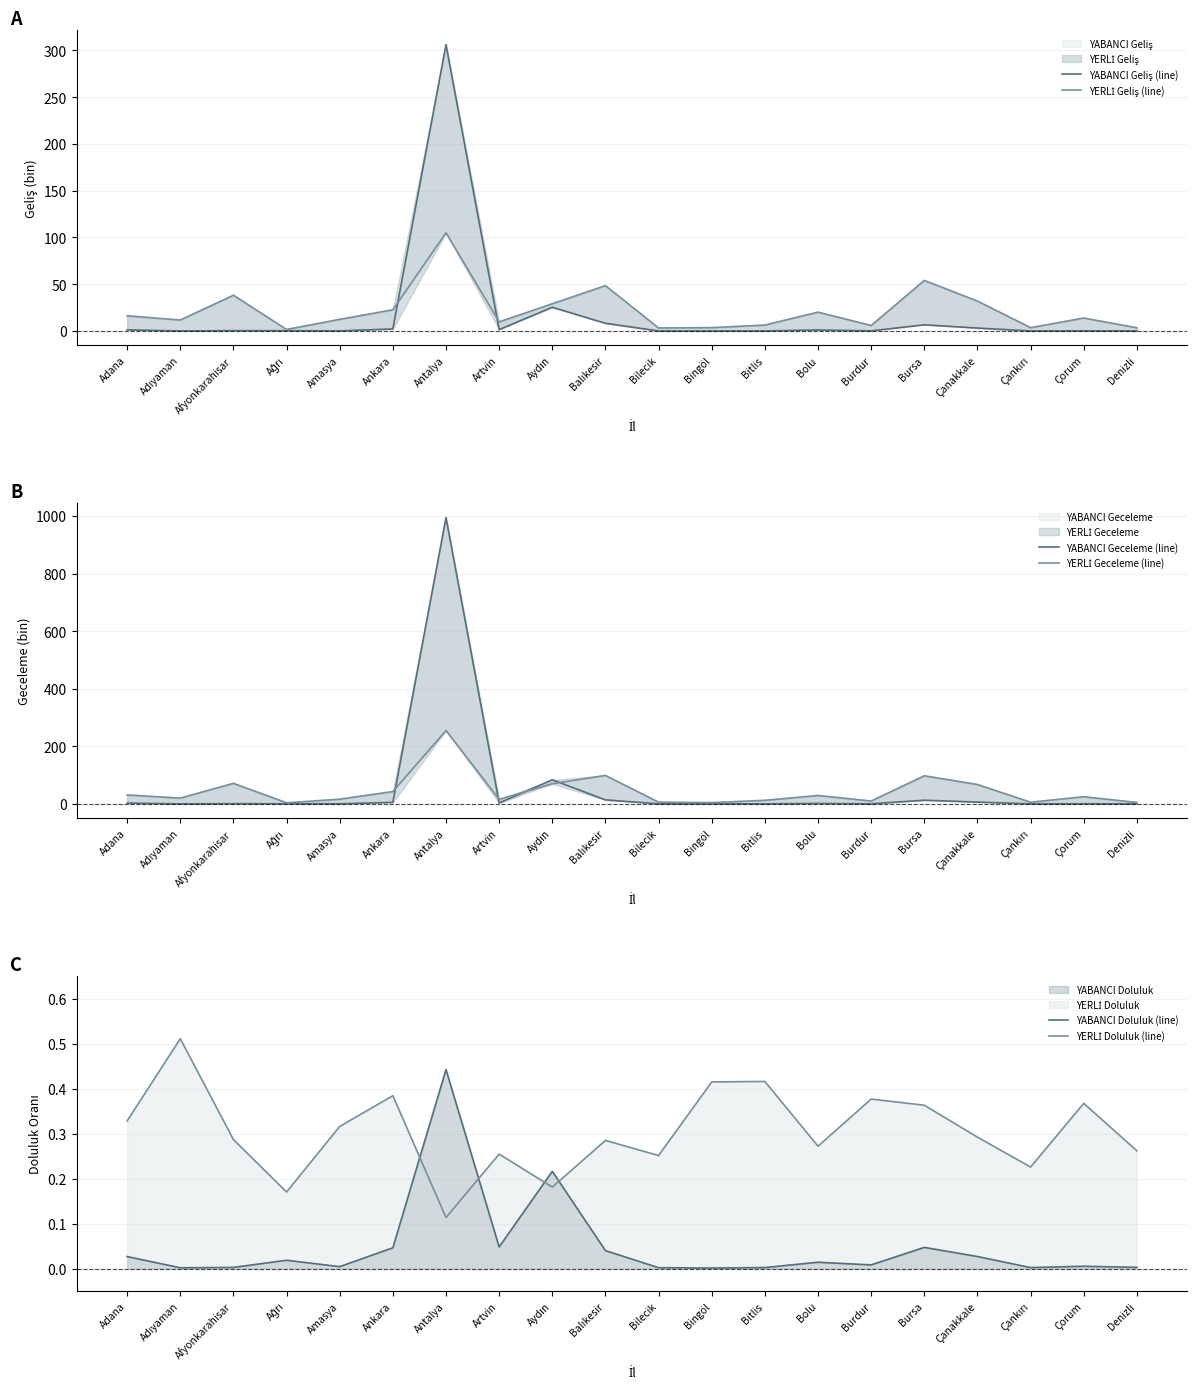

Which series changed the most between Ağrı and Ankara?

YERLİ Geceleme (line)